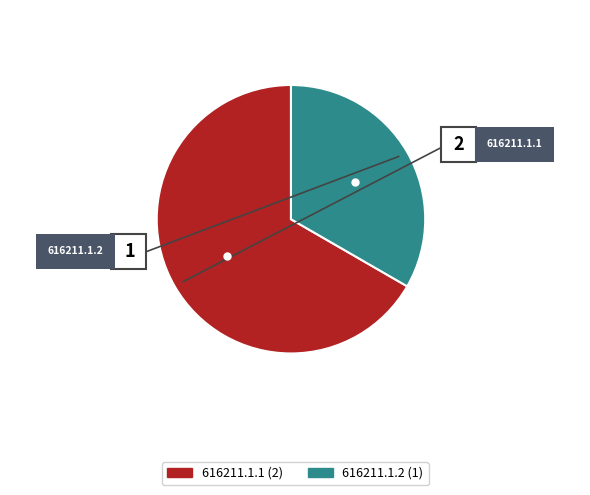

To the nearest percent, what is the average slice percentage?

50%